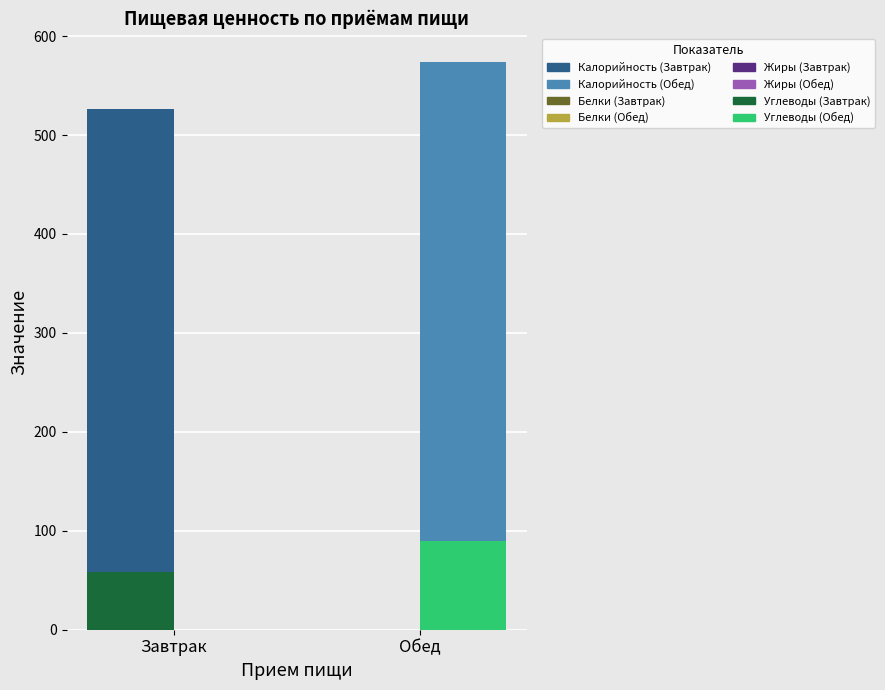

What is the smallest value displayed?

14.3